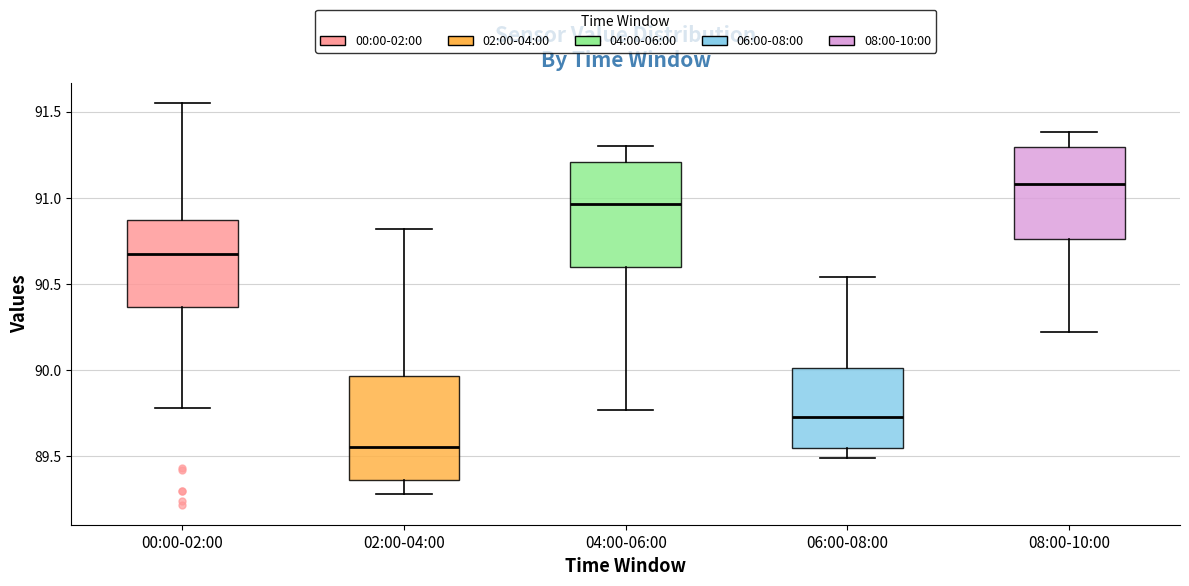

Reading left to right, read every box against the y-axis: the position of its median line, the range the box covers, and the ends of its whiskers. The values are not printed on the chart, so give them approximately, as read against the axis.

00:00-02:00: median 90.70, box 90.35 to 90.85, whiskers 89.80 to 91.55
02:00-04:00: median 89.55, box 89.35 to 89.95, whiskers 89.30 to 90.80
04:00-06:00: median 90.95, box 90.60 to 91.20, whiskers 89.75 to 91.30
06:00-08:00: median 89.75, box 89.55 to 90.00, whiskers 89.50 to 90.55
08:00-10:00: median 91.10, box 90.75 to 91.30, whiskers 90.20 to 91.40